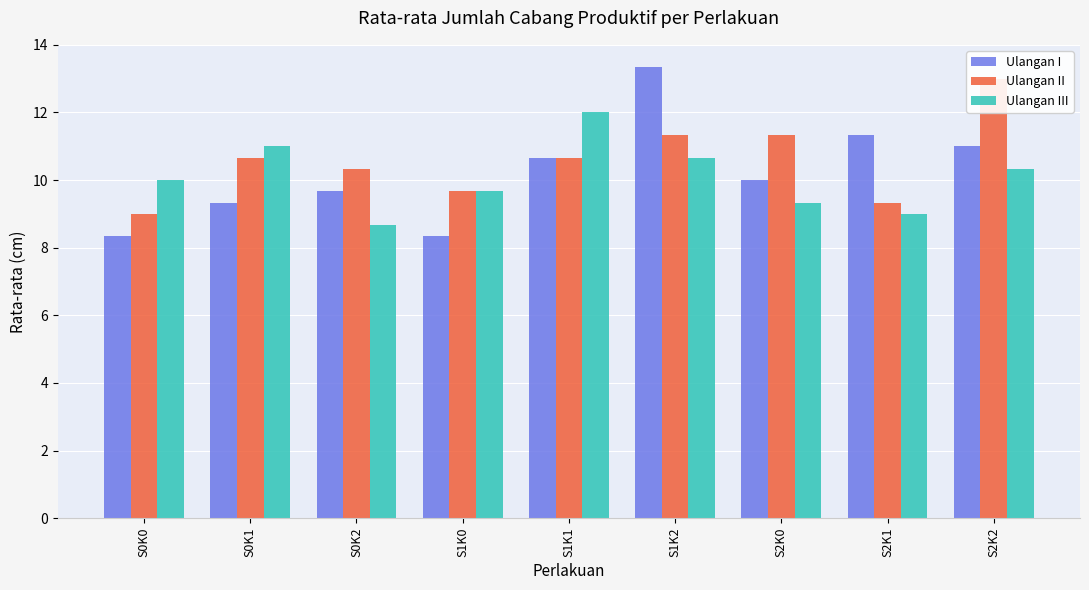

Reading left to right, extract all data points from this chart.

Ulangan I: S0K0=8.3	S0K1=9.3	S0K2=9.7	S1K0=8.3	S1K1=10.7	S1K2=13.3	S2K0=10.0	S2K1=11.3	S2K2=11.0
Ulangan II: S0K0=9.0	S0K1=10.7	S0K2=10.3	S1K0=9.7	S1K1=10.7	S1K2=11.3	S2K0=11.3	S2K1=9.3	S2K2=13.0
Ulangan III: S0K0=10.0	S0K1=11.0	S0K2=8.7	S1K0=9.7	S1K1=12.0	S1K2=10.7	S2K0=9.3	S2K1=9.0	S2K2=10.3